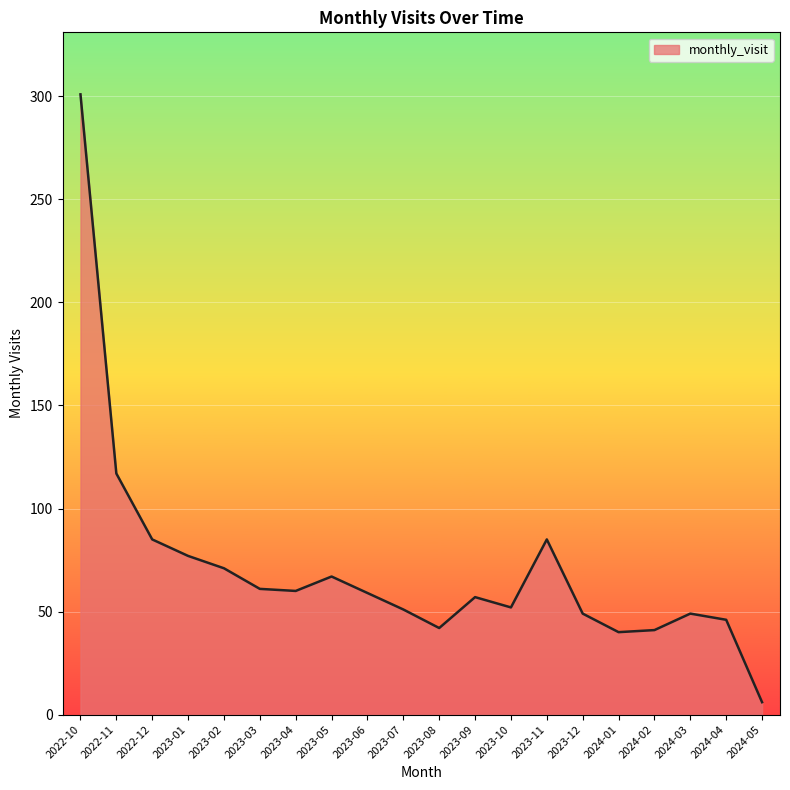

Which category has the lowest value across all series?

2024-05